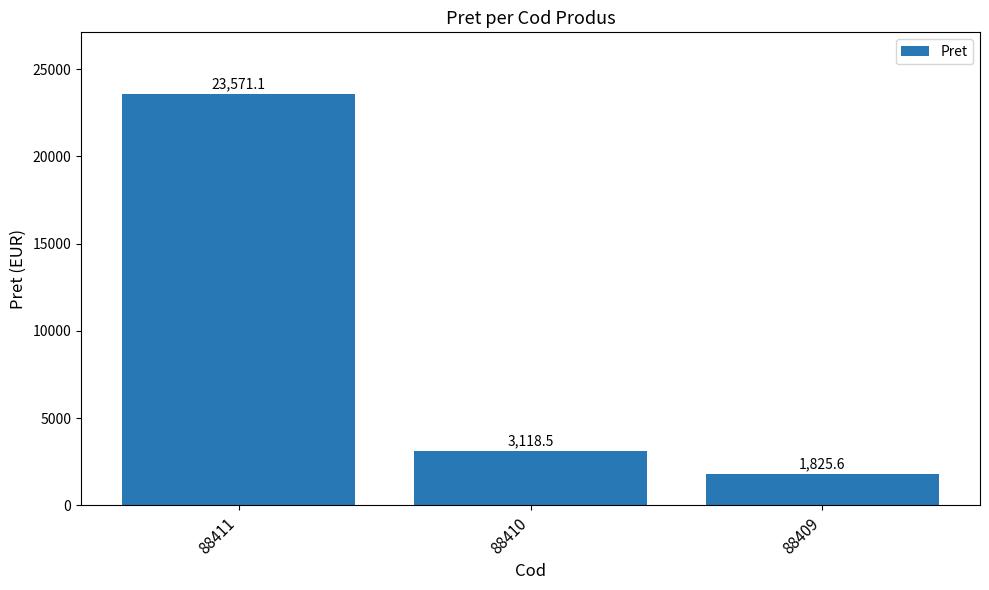

Rank the categories by value from lowest to highest.

88409, 88410, 88411